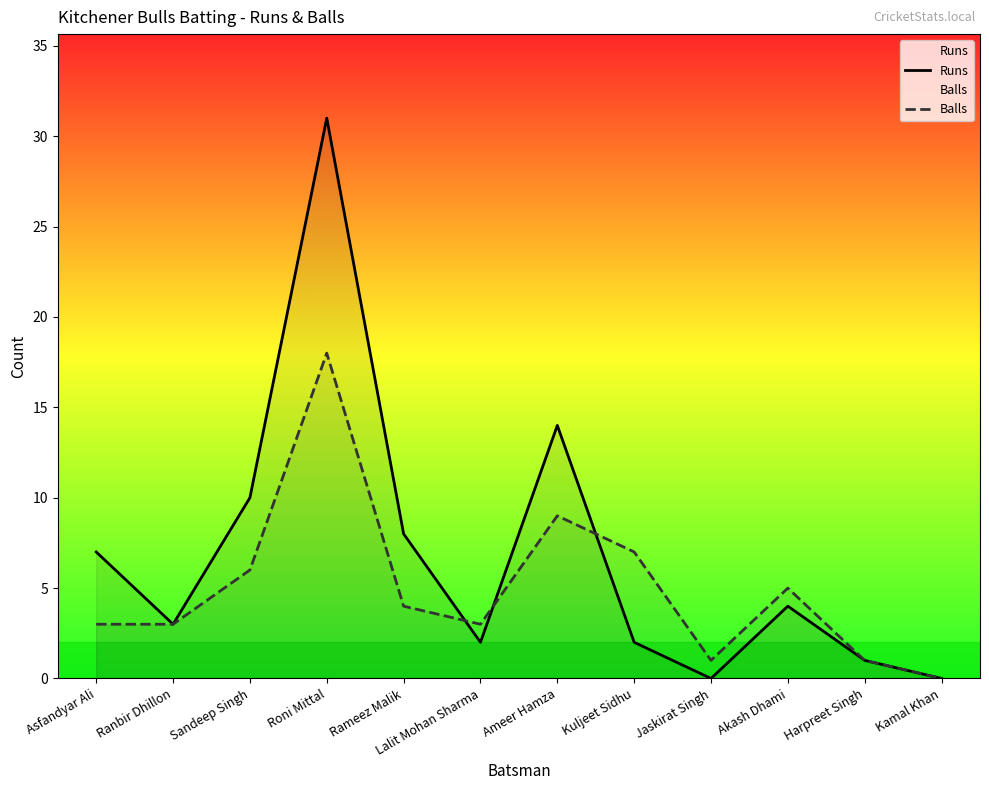

How many interior local peaks does the Runs series have?

3